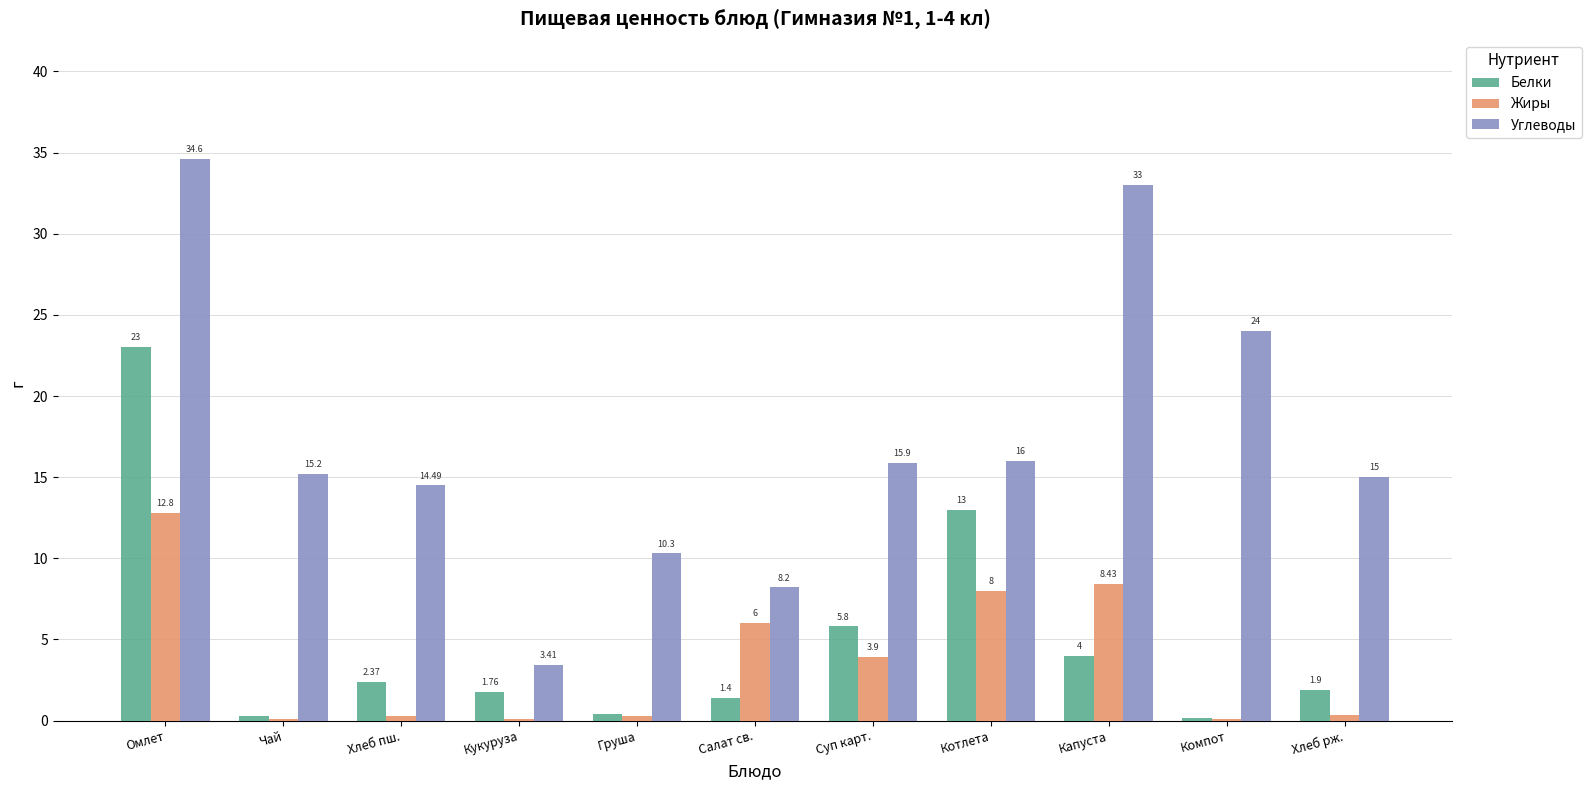

Is the value of Белки at Компот greater than the value of Жиры at Хлеб пш.?

No